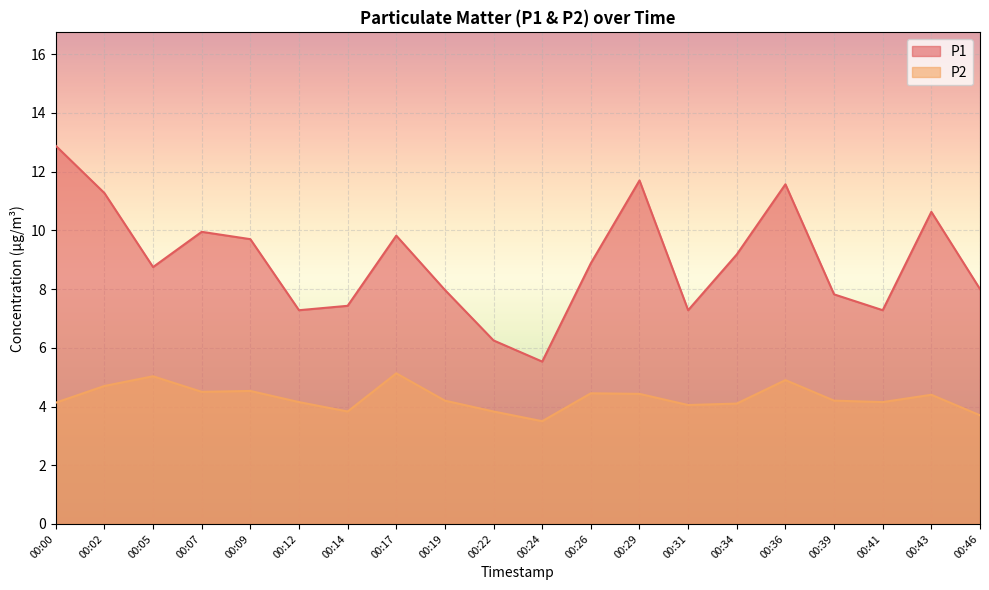

List the series in order of their overall mean, highest first.

P1, P2